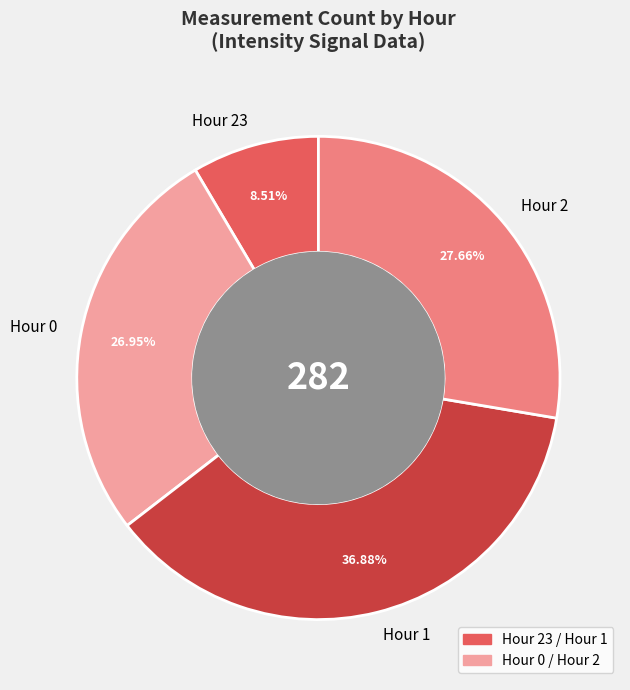

Is Hour 23 the majority of the pie?

No